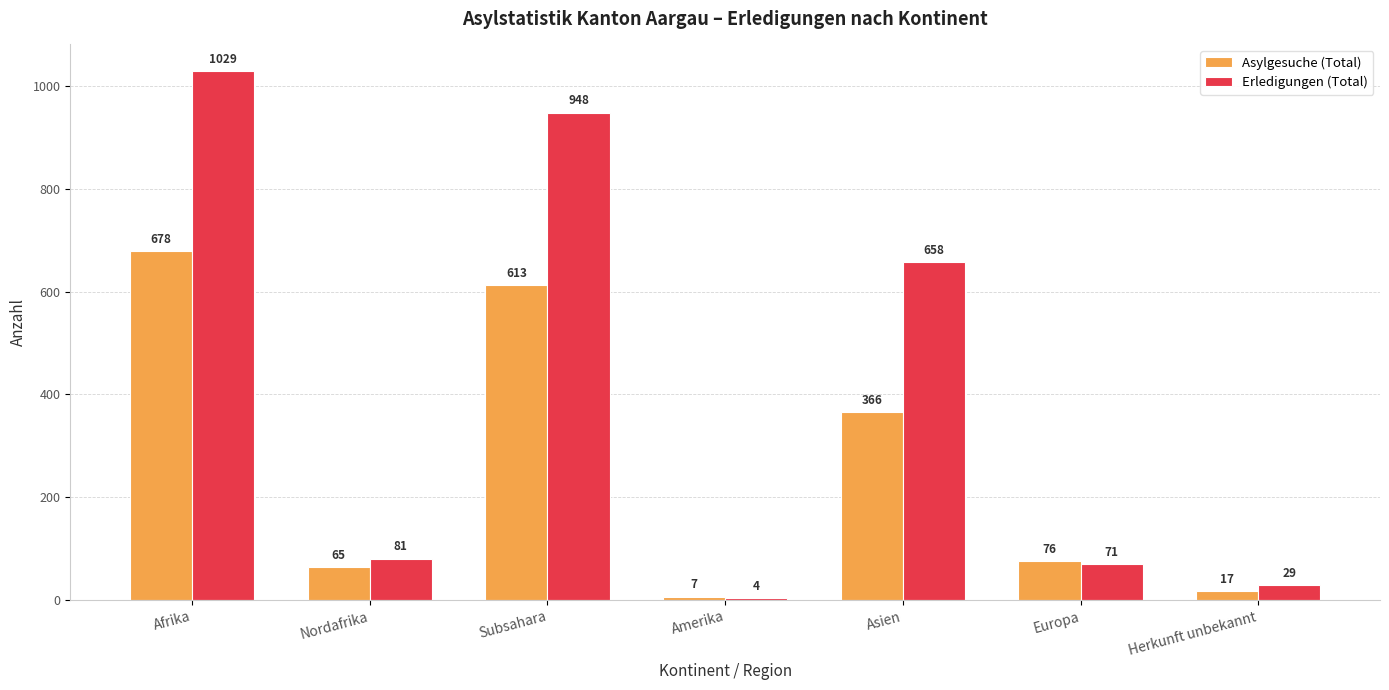

Reading left to right, what are all the values shown in this chart?

Asylgesuche (Total): 678	65	613	7	366	76	17
Erledigungen (Total): 1029	81	948	4	658	71	29